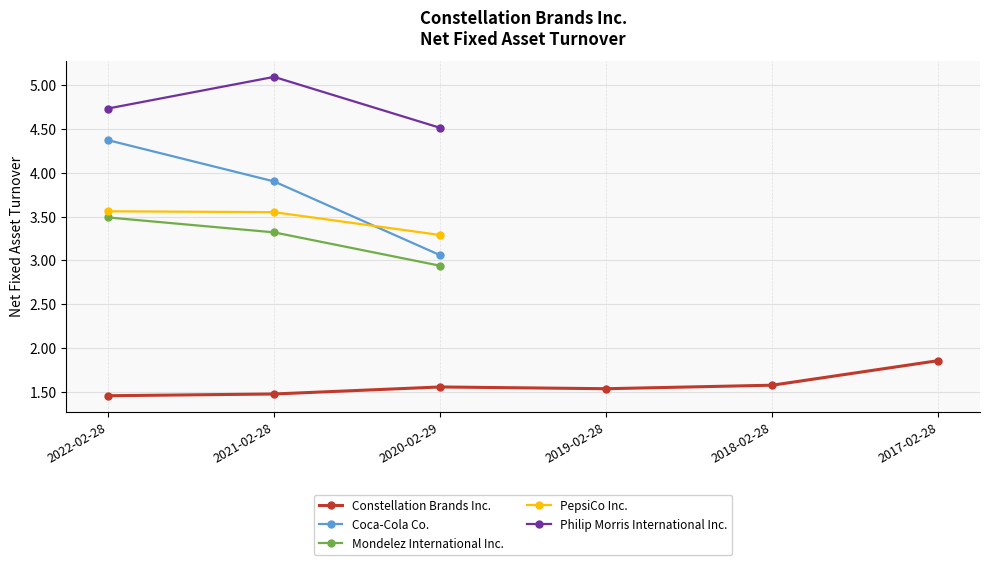

True or false: Coca-Cola Co. and Mondelez International Inc. intersect in this chart.

False